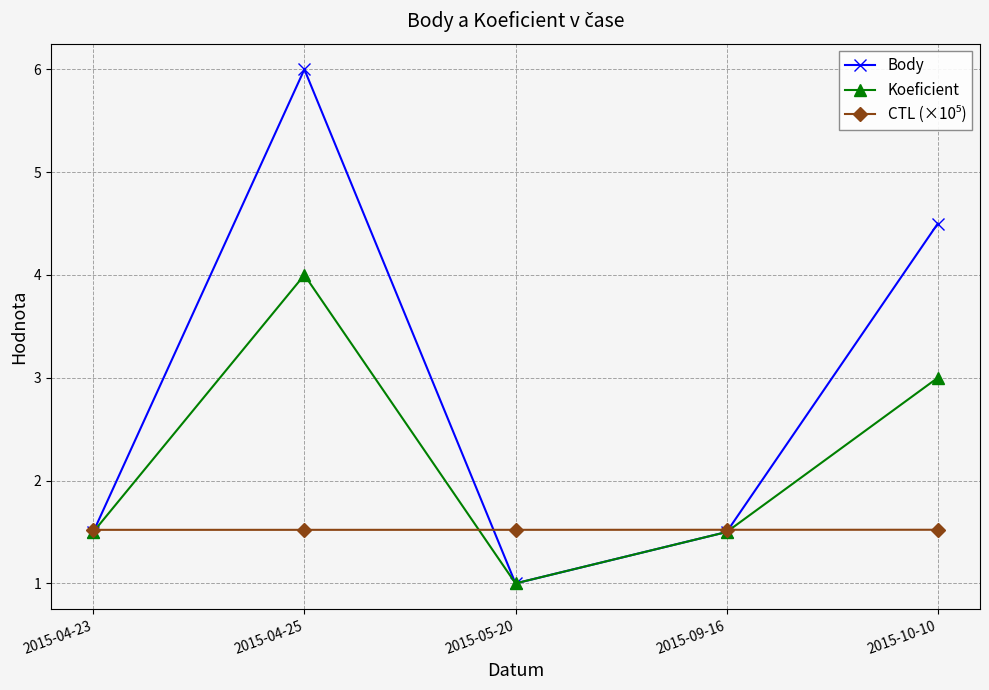

The value of Body at 2015-09-16 is 0.5. True or false?

False